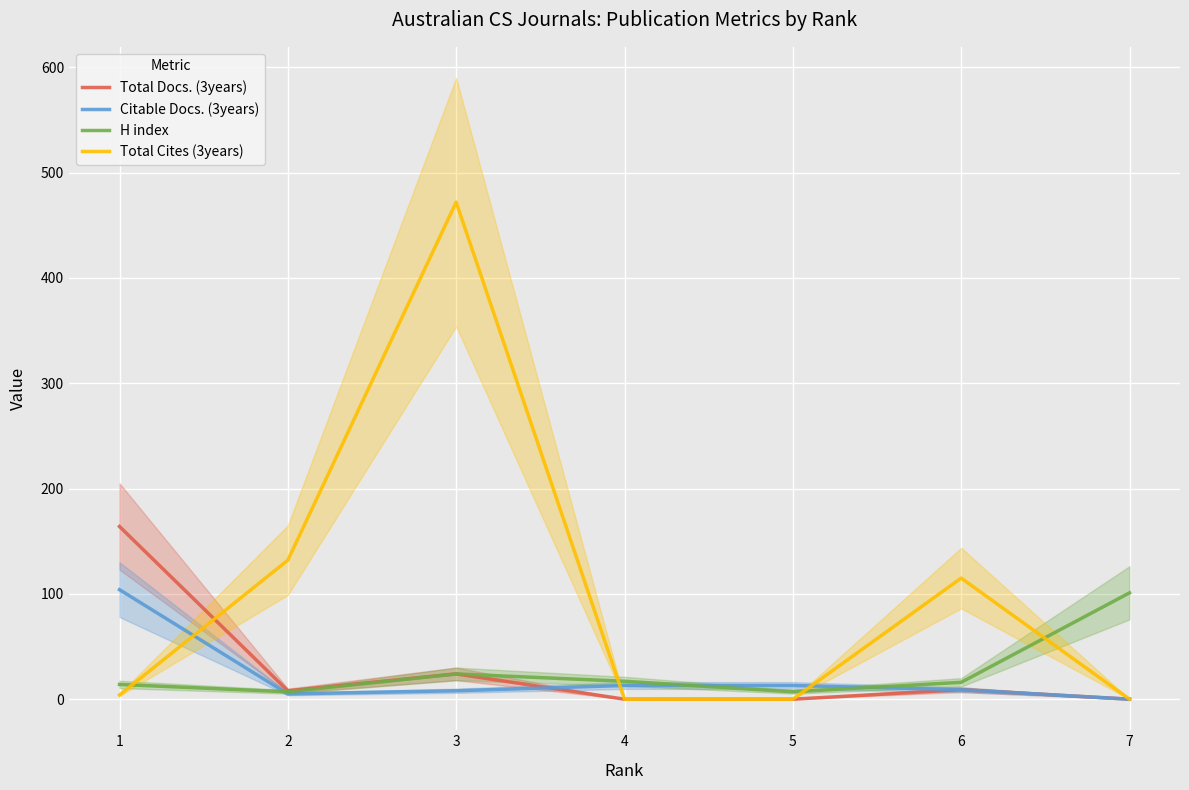

Which series ends up on top after the final intersection of Total Cites (3years) and Total Docs. (3years)?

Total Cites (3years)